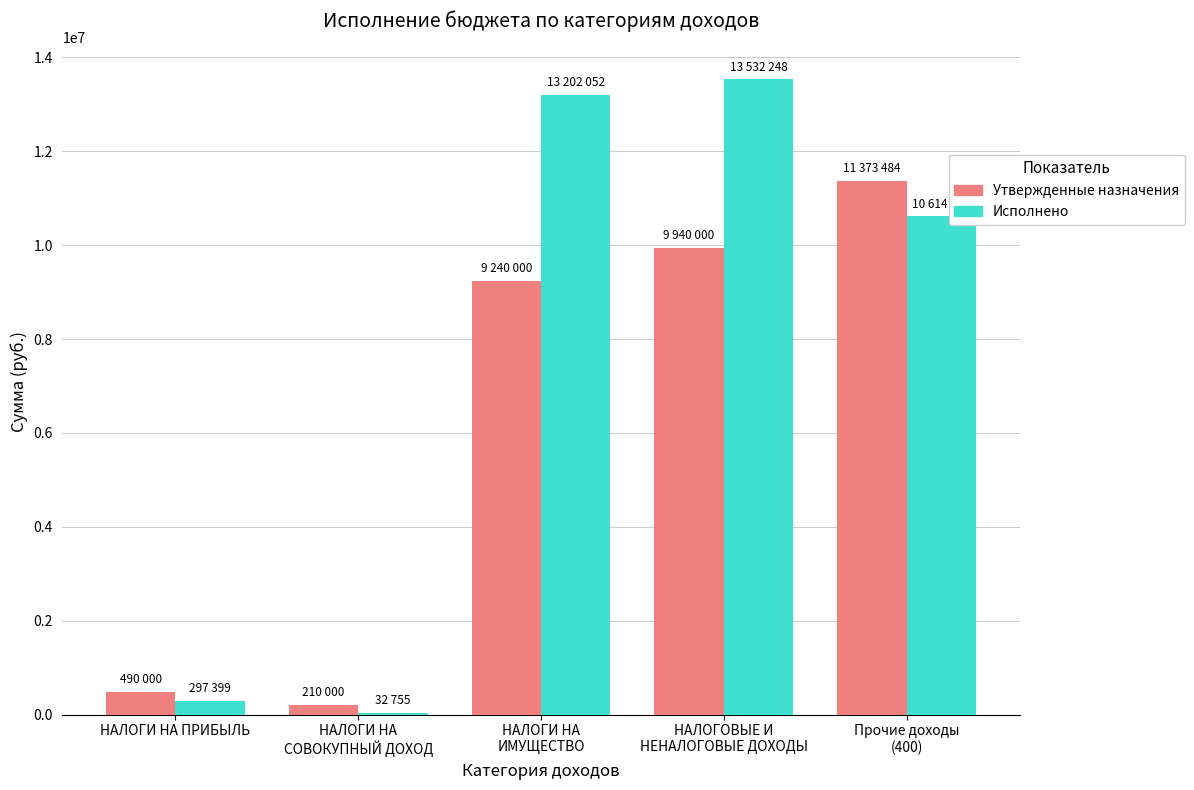

Reading left to right, what are all the values shown in this chart?

Утвержденные назначения: 490000.0	210000.0	9240000.0	9940000.0	11373484.7
Исполнено: 297399.0	32755.3	13202052.8	13532248.9	10614775.9